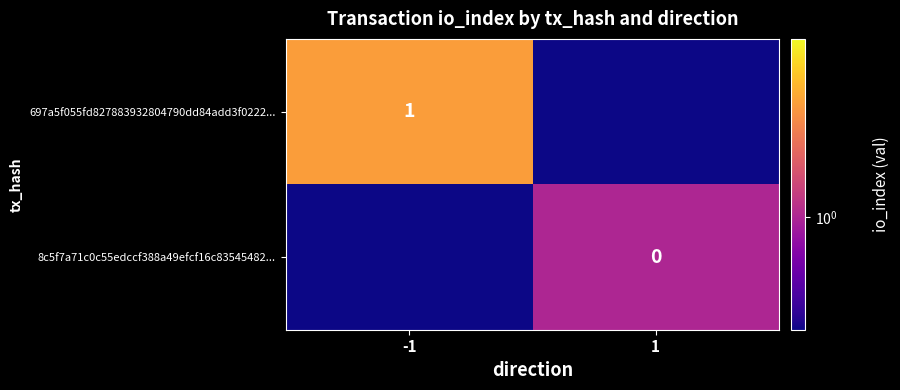

Is the value of 697a5f055fd827883932804790dd84add3f0222... at -1 greater than the value of 8c5f7a71c0c55edccf388a49efcf16c83545482... at 1?

Yes